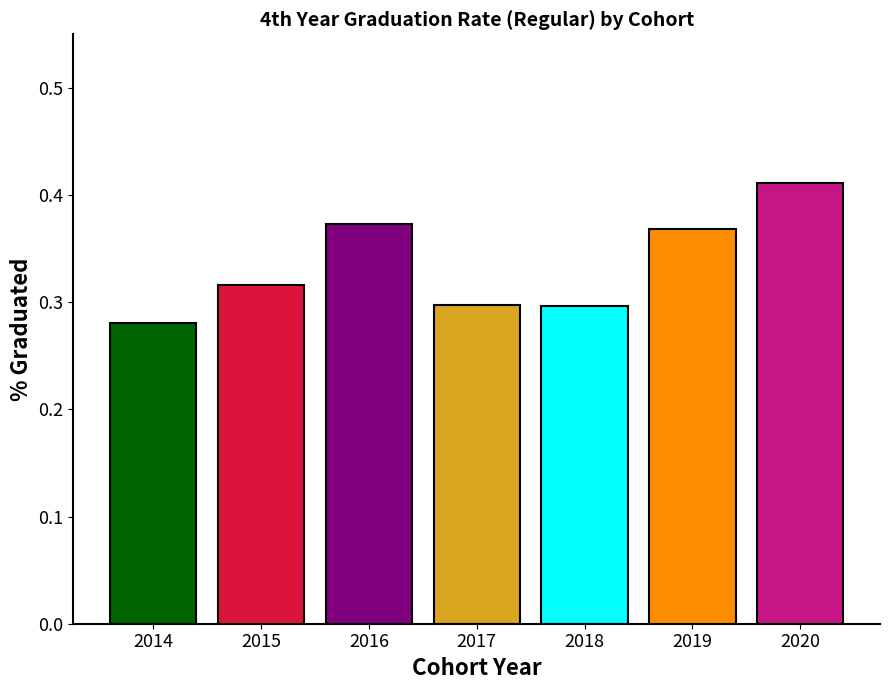

What is the difference between the second highest and second lowest values?

0.1